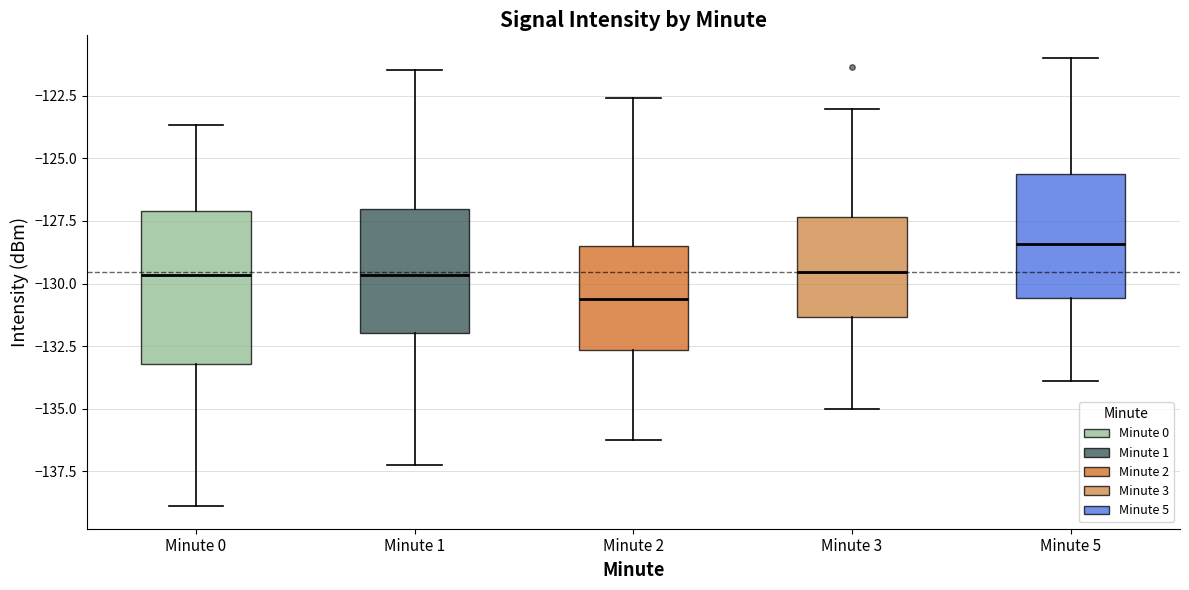

Which box is the tallest, from its lower edge to its upper edge?

Minute 0